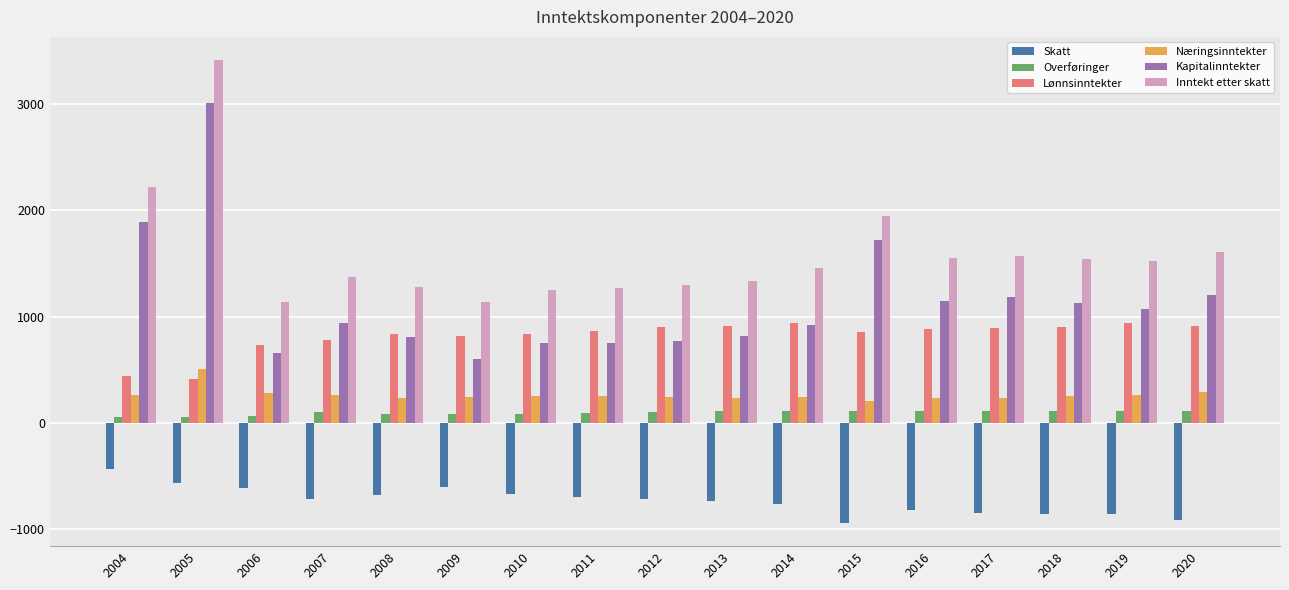

At which category is the sum across all series the highest?

2005